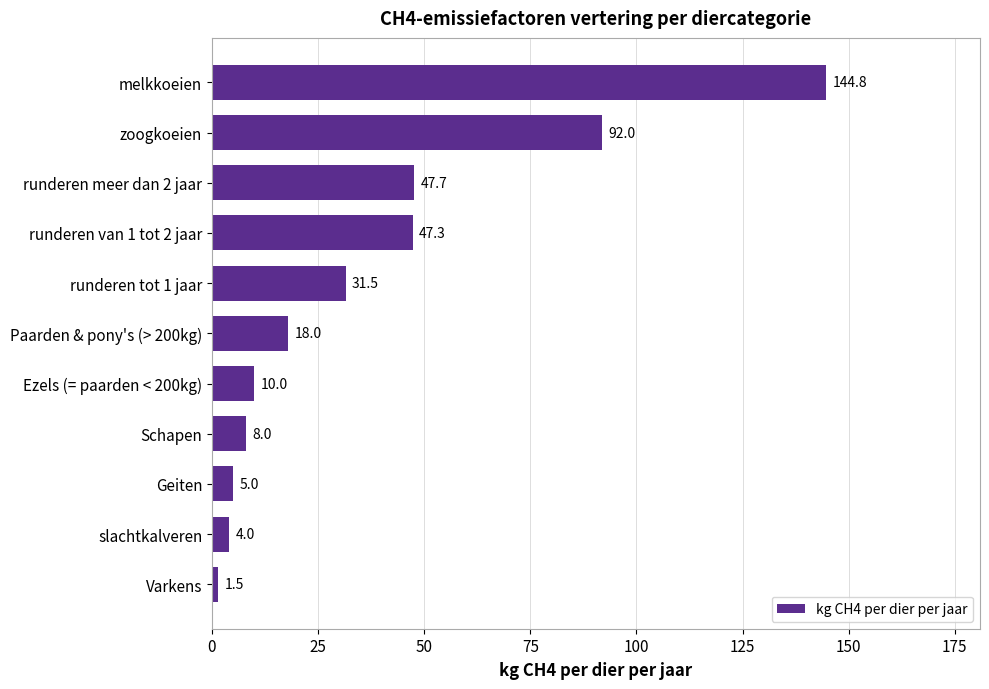

What is the ratio of the value at runderen van 1 tot 2 jaar to the value at Geiten?

9.5